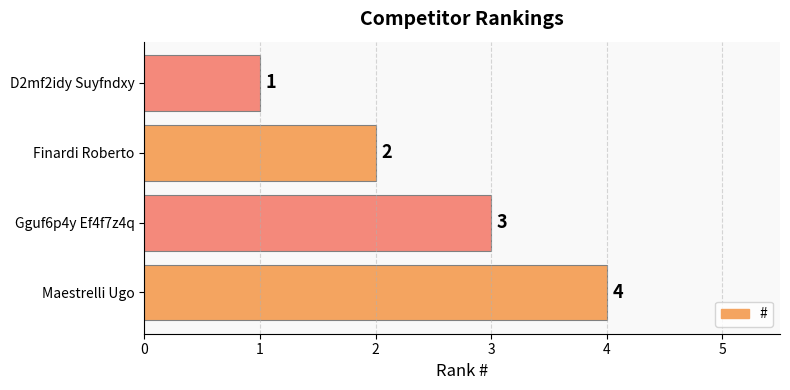

What is the label of the 2nd bar from the top?

Finardi Roberto